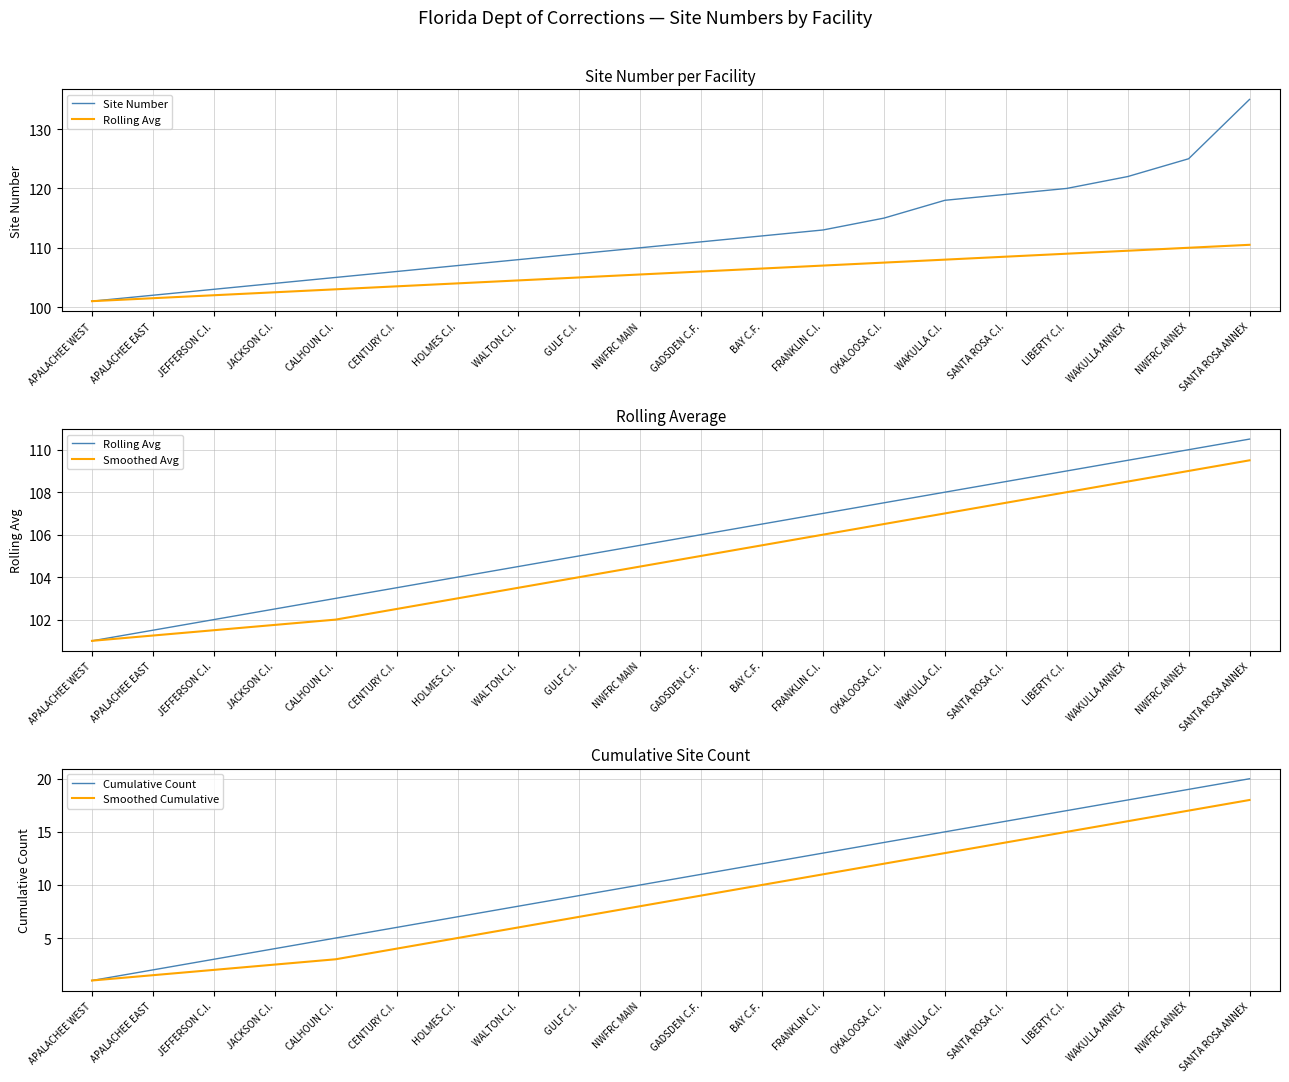

True or false: Cumulative Count and Smoothed Cumulative intersect in this chart.

False